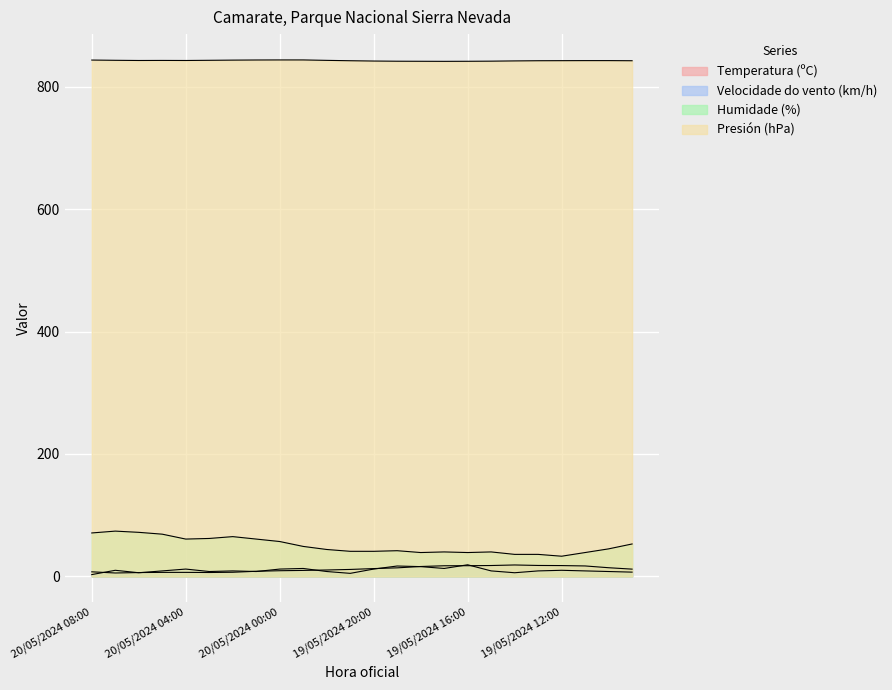

What is the maximum value for Humidade (%)?

74.0